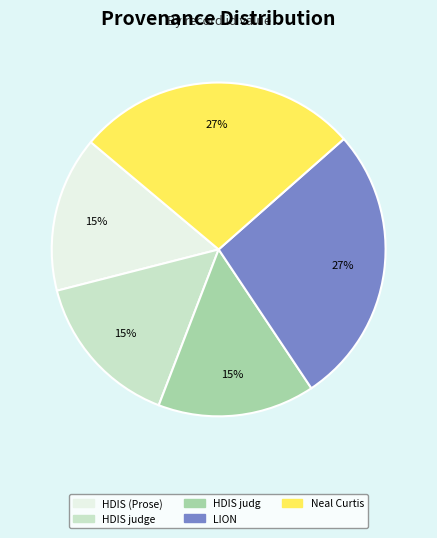

To the nearest percent, what is the difference between the largest and smallest slice percentages?

12%